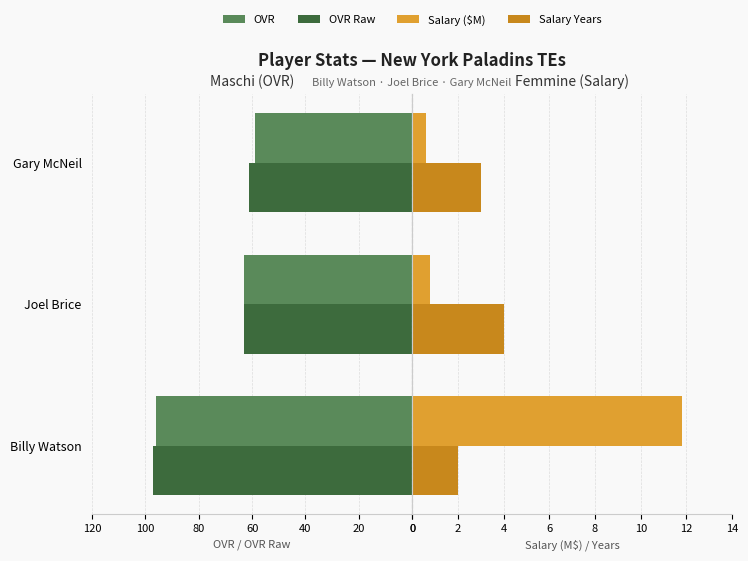

The ovr_raw series shows 97.0 at Billy Watson. True or false?

True